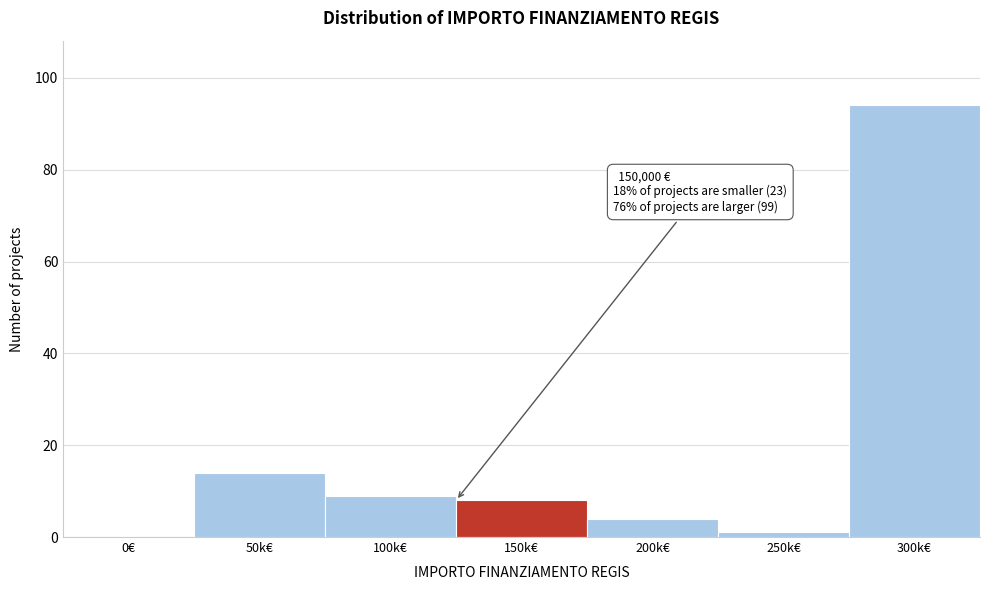

Reading left to right, extract all data points from this chart.

0€=0	50k€=14	100k€=9	150k€=8	200k€=4	250k€=1	300k€=94